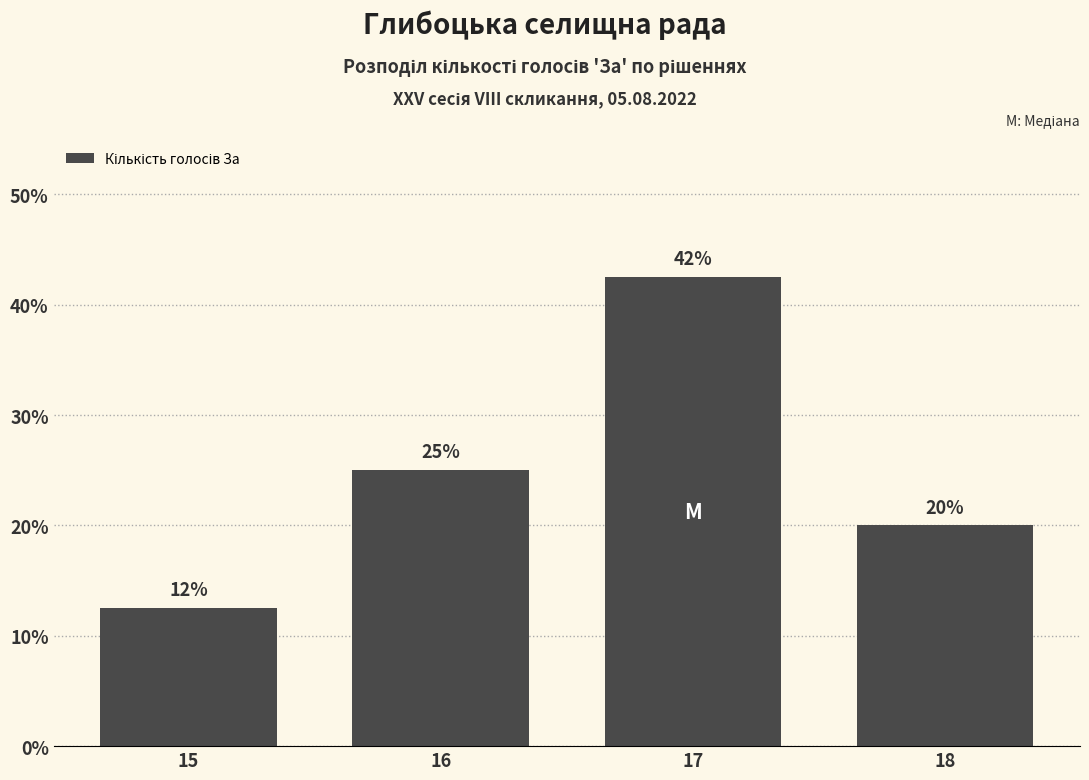

What is the value of the 3rd bar from the left?

42.5